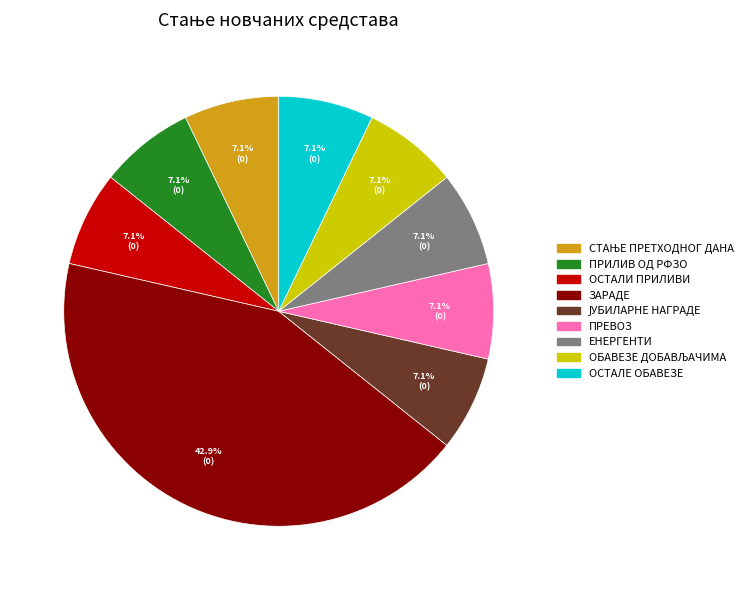

To the nearest percent, what portion does ОСТАЛЕ ОБАВЕЗЕ represent?

7%